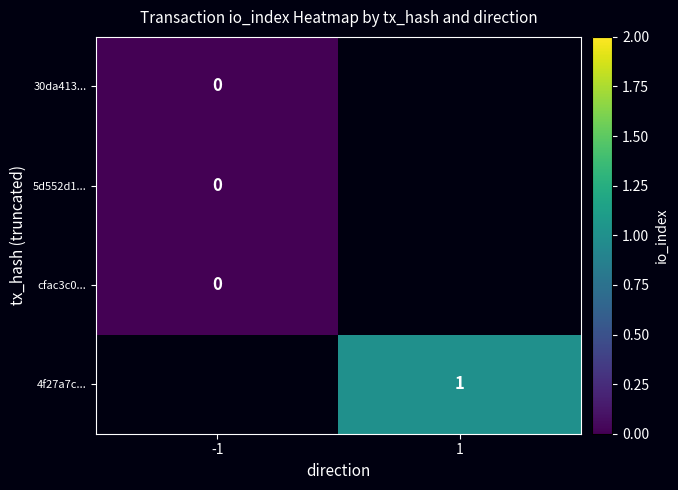

True or false: 4f27a7c... has a value of 2 at 1.

False